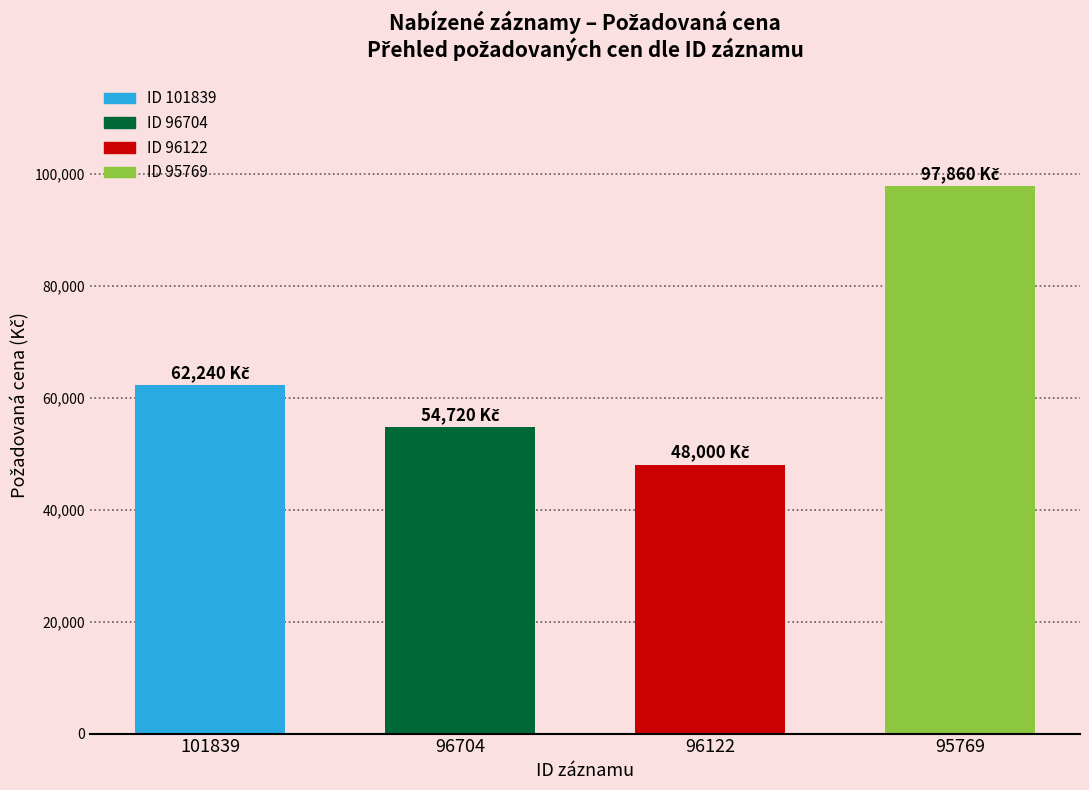

How many bars are there in total?

4